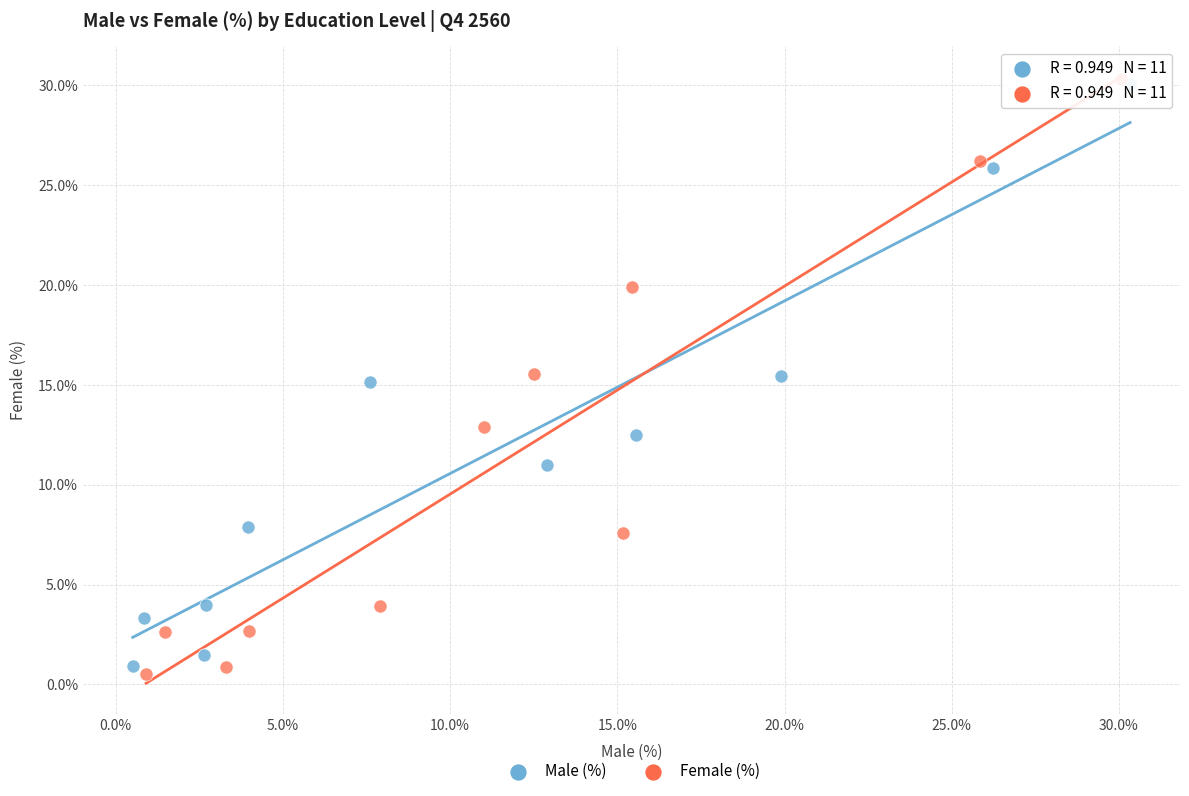

What are all the series names shown in the legend?

Male (%), Female (%)